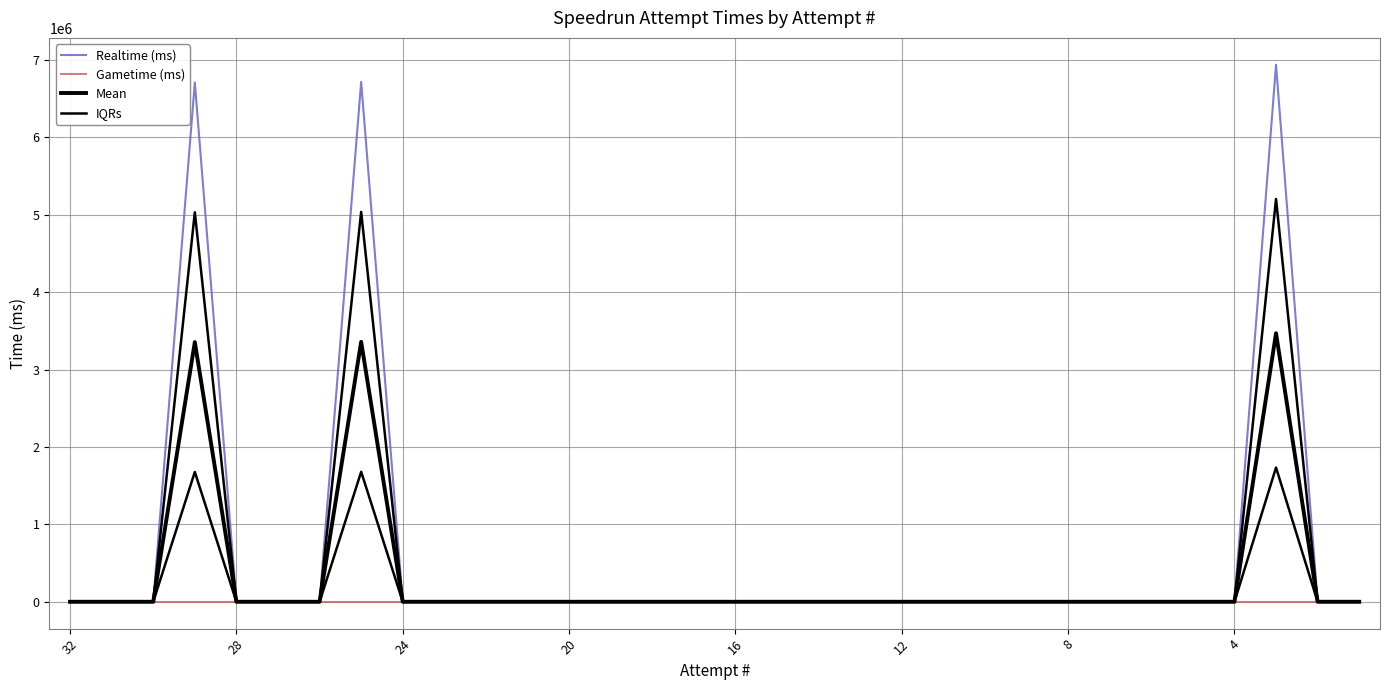

True or false: Realtime (ms) and Mean intersect in this chart.

False